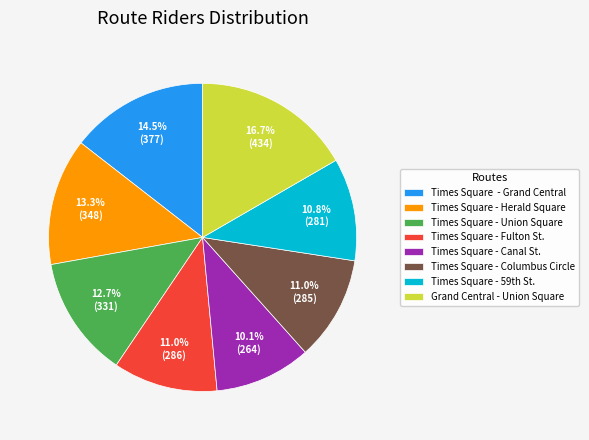

Which has a higher value, Times Square - Grand Central or Grand Central - Union Square?

Grand Central - Union Square